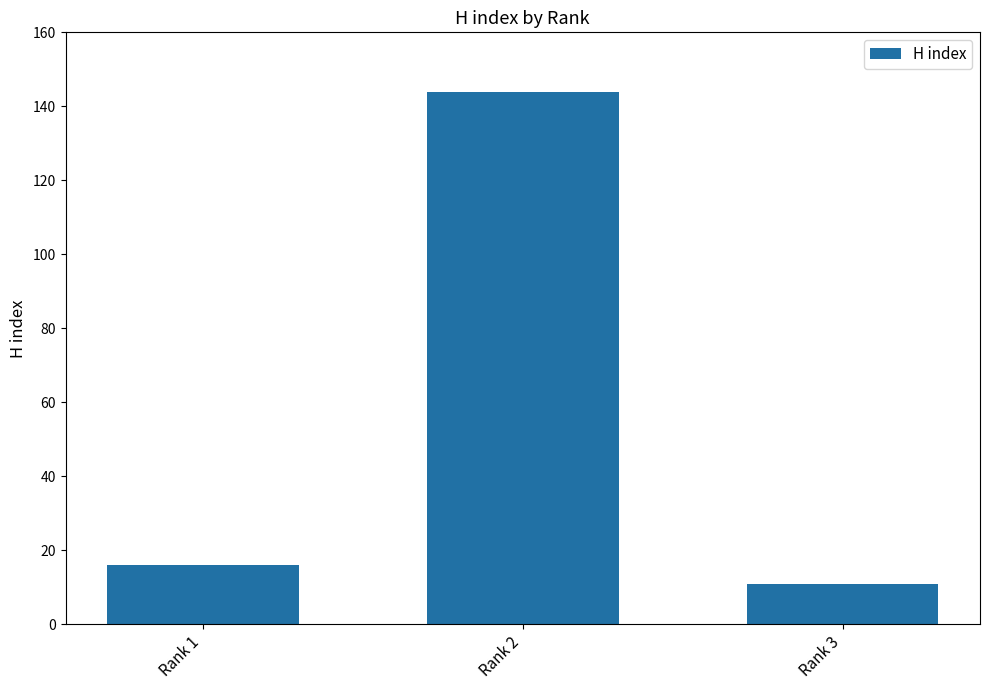

Reading left to right, what are all the values shown in this chart?

16	144	11